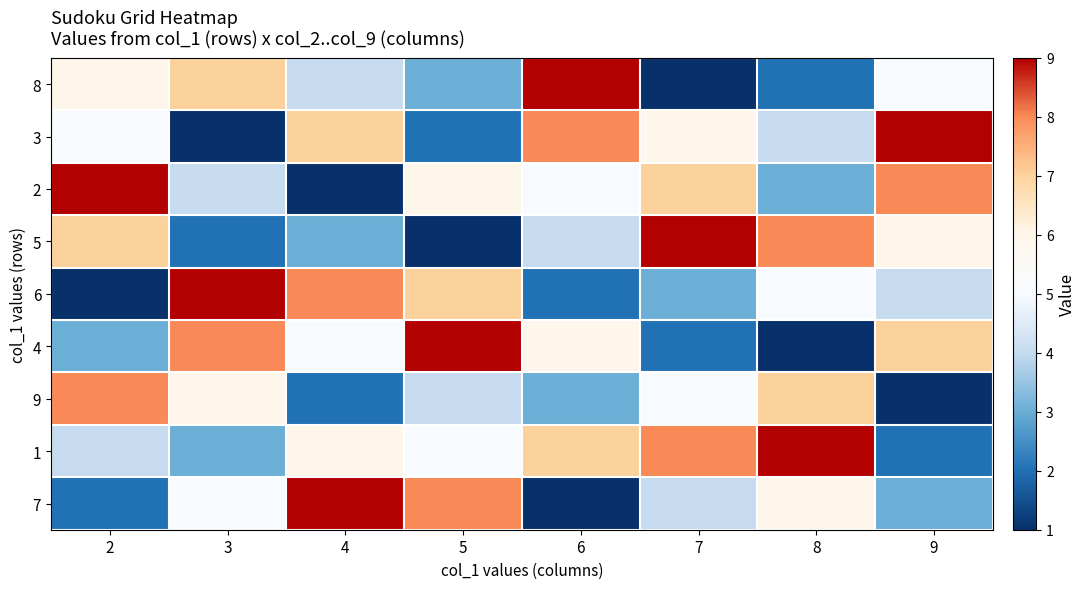

What is the minimum value shown in the chart?

1